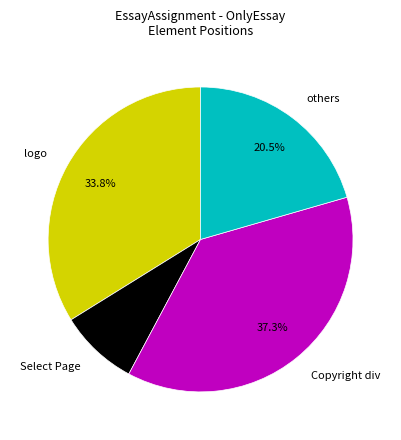

Rank the categories by value from highest to lowest.

Copyright div, logo, others, Select Page